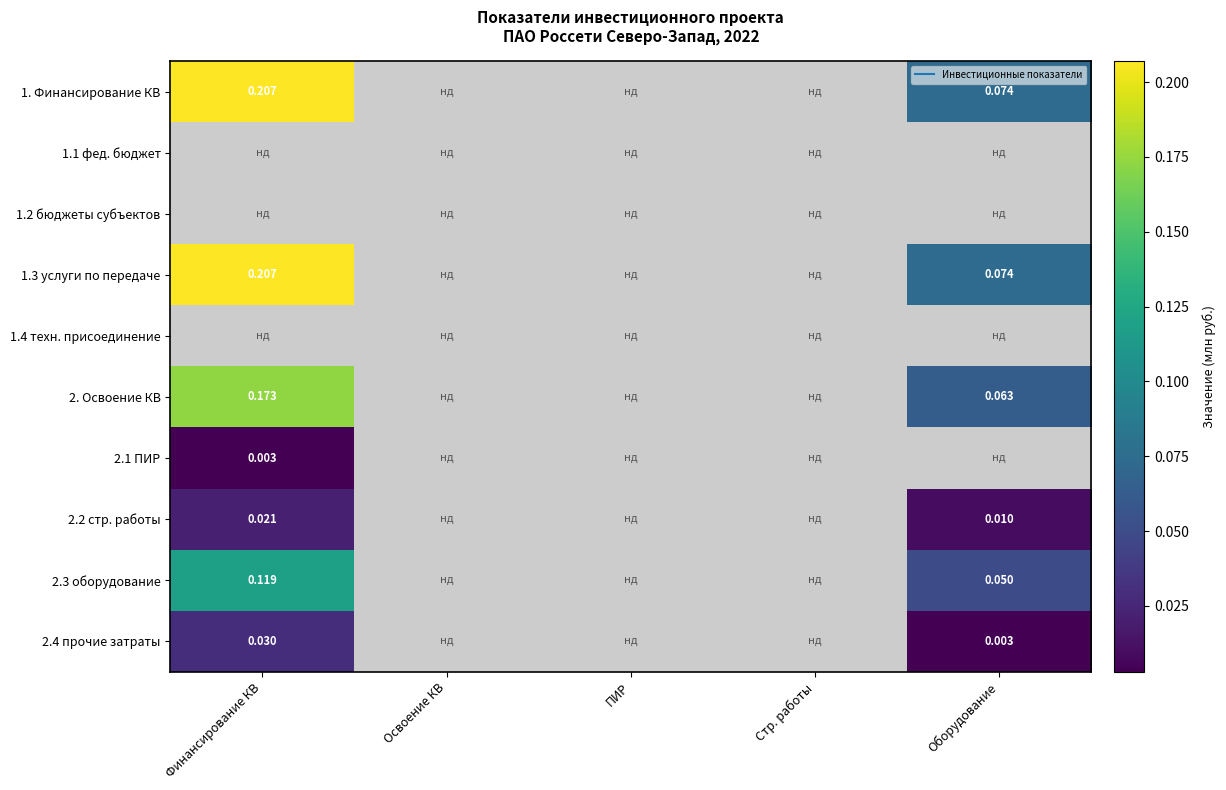

At how many categories does at least one series exceed 0?

2